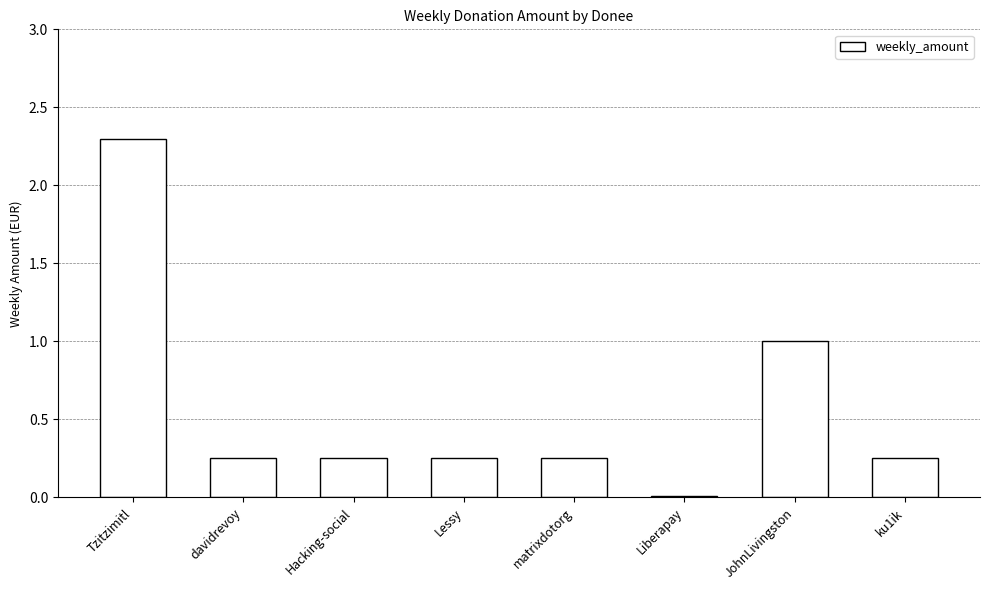

How many series are shown in this chart?

1